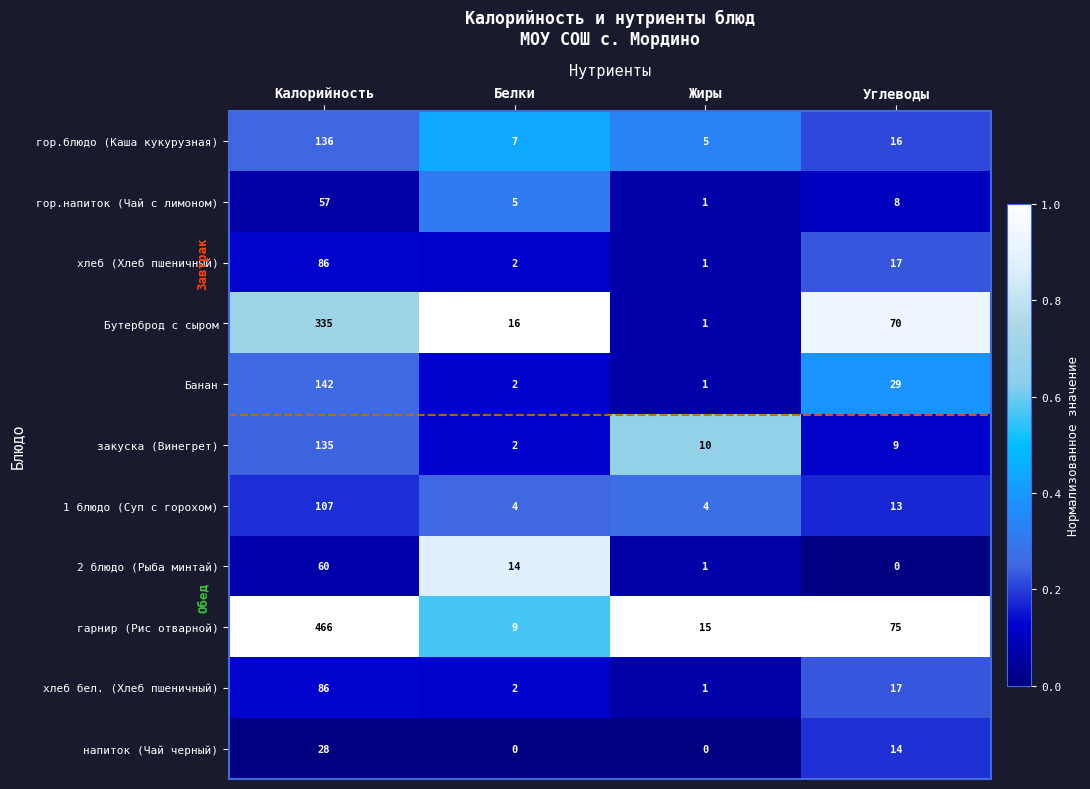

True or false: 1 блюдо (Суп с горохом) has a value of 6 at Жиры.

False